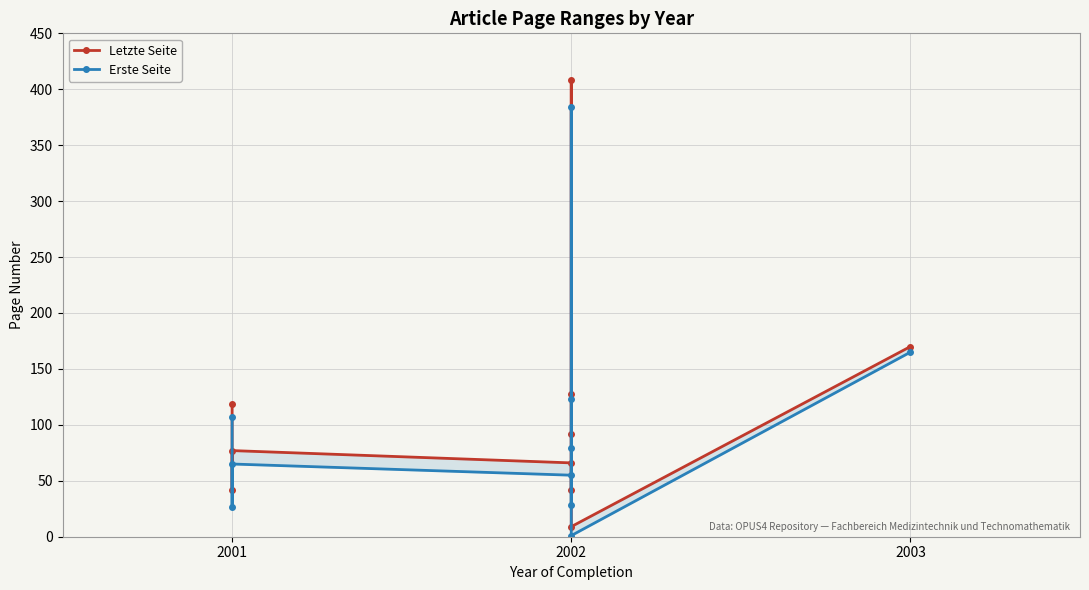

List the series in order of their peak value, highest first.

Letzte Seite, Erste Seite